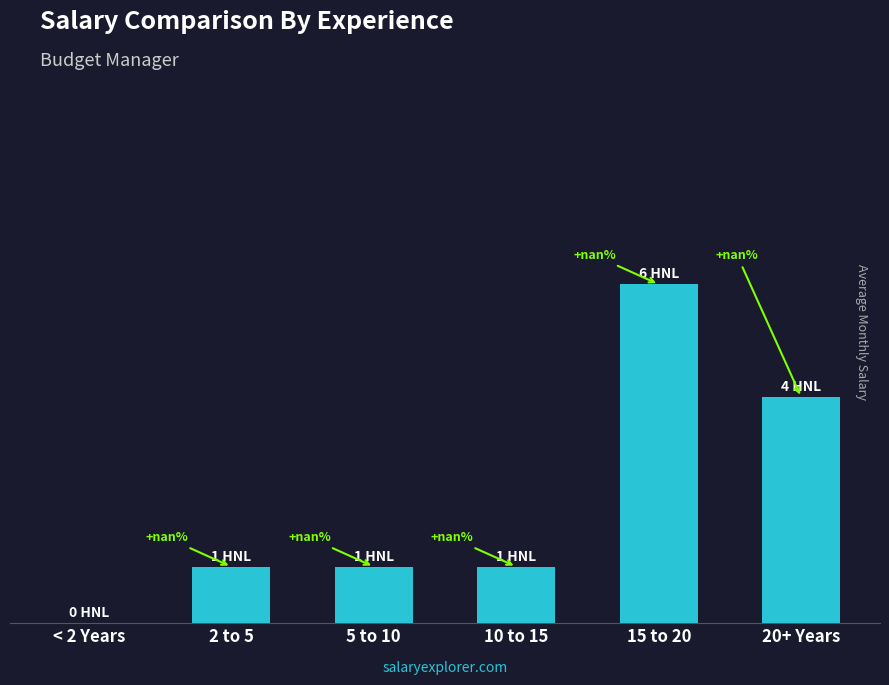

Reading left to right, transcribe all the data shown in this chart.

0	1	1	1	6	4